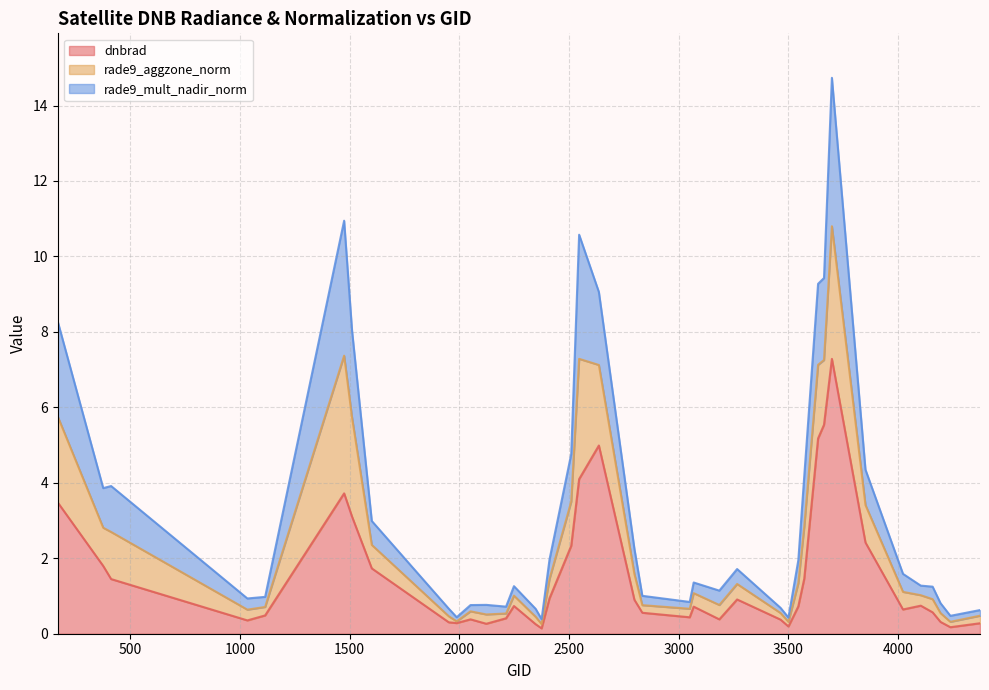

Which series has the widest spread of values?

rade9_mult_nadir_norm